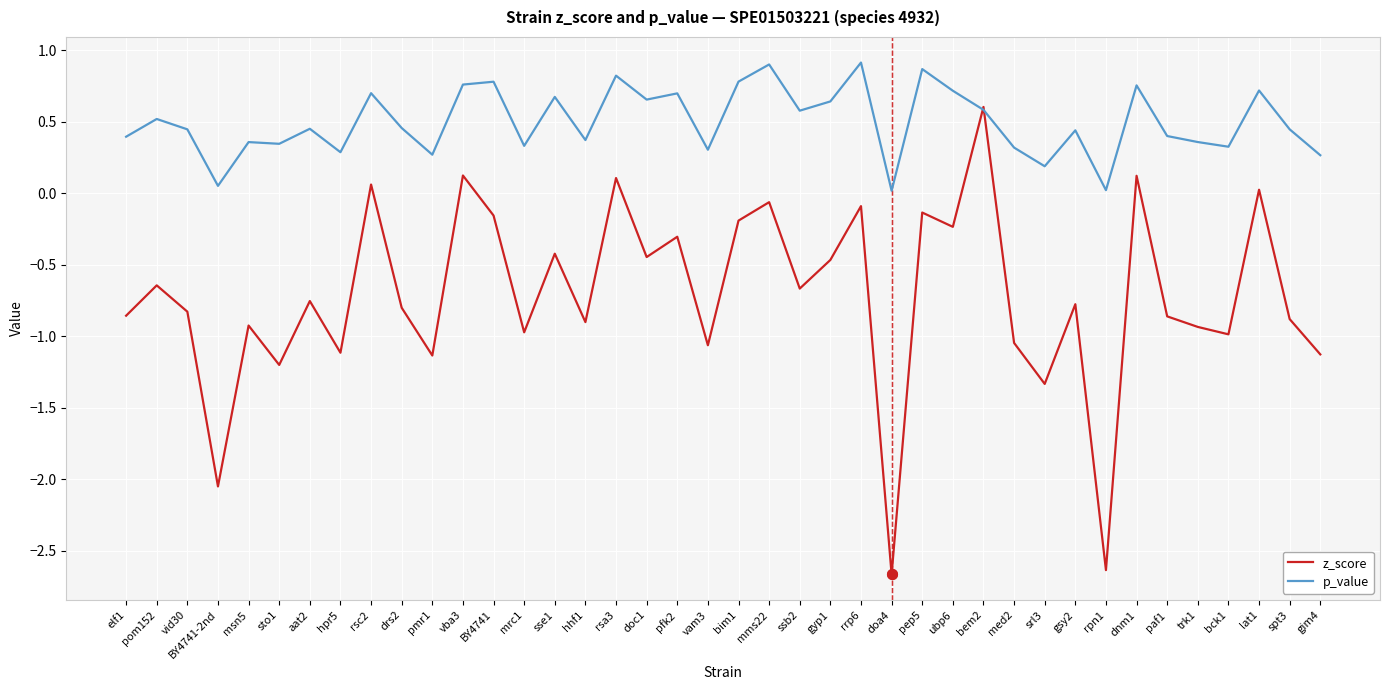

Which series has the widest spread of values?

z_score